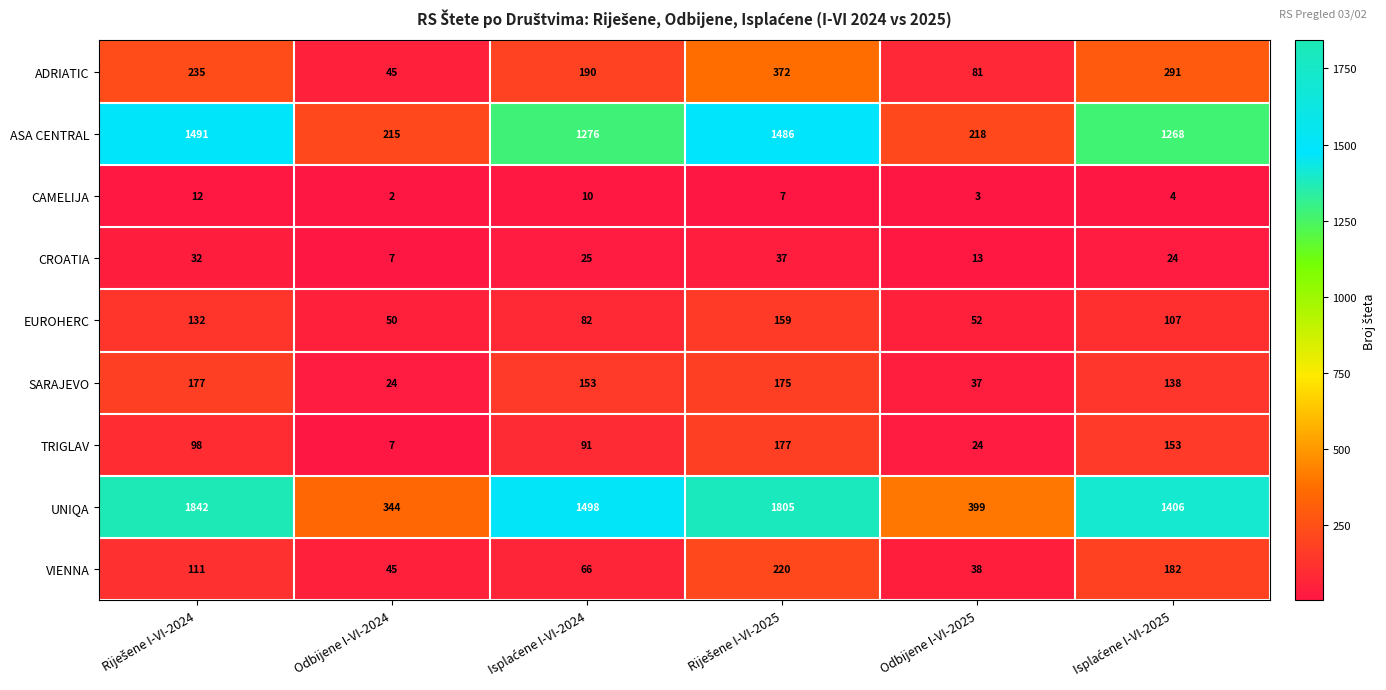

At how many categories does at least one series exceed 3?

6